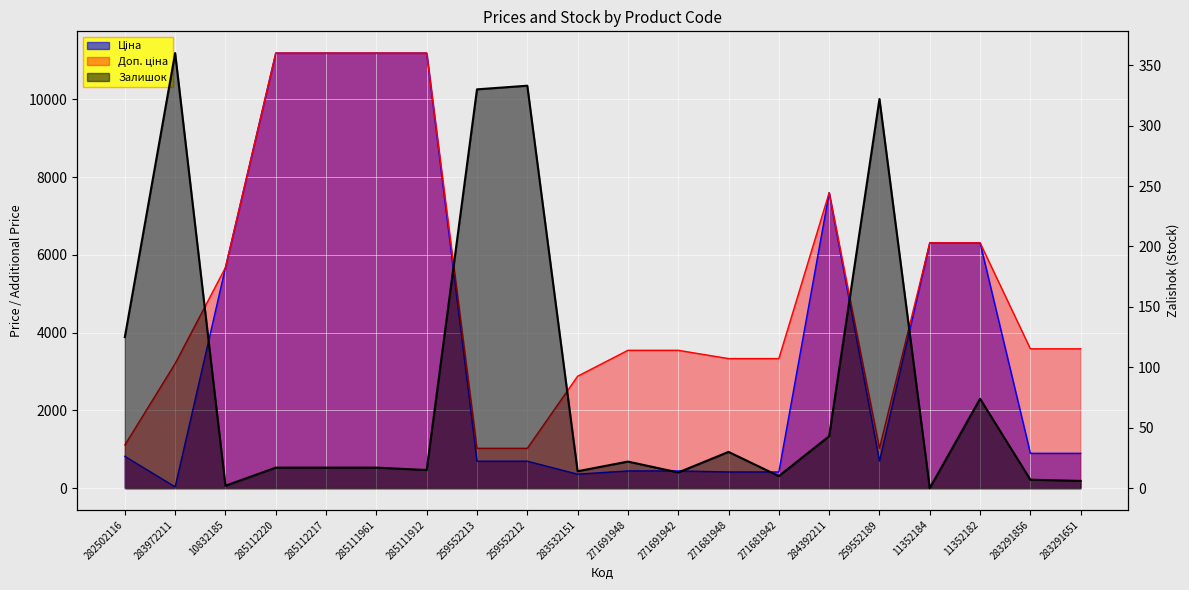

What is the sum of the Ціна values at 285112220 and 259552213?

11881.9